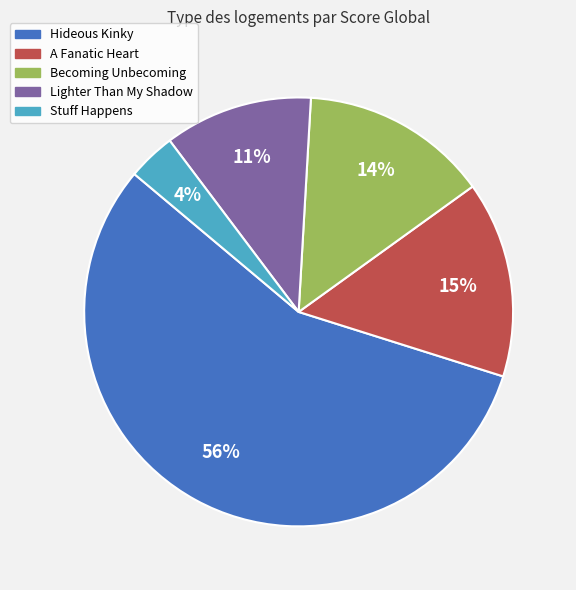

To the nearest percent, what portion does A Fanatic Heart represent?

15%